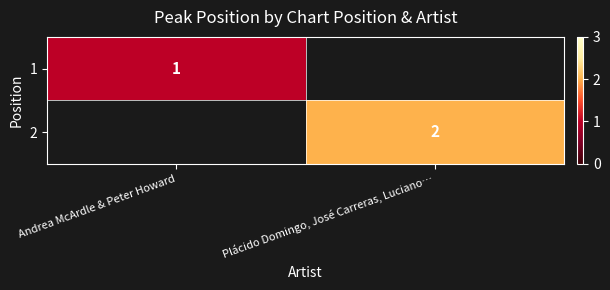

The value of 1 at Andrea McArdle & Peter Howard is 2. True or false?

False